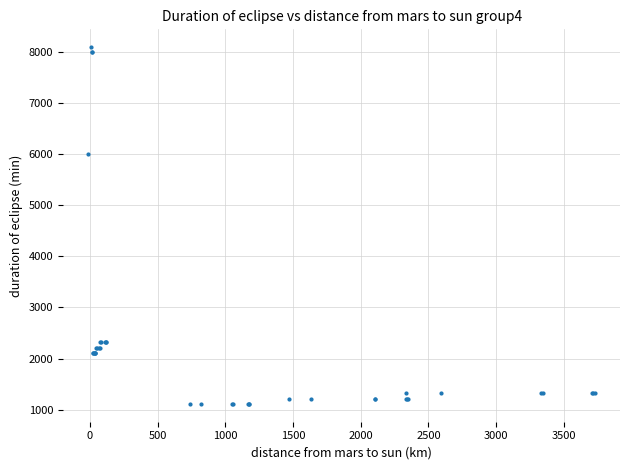

What Y value in the scatter plot is closest to 4605?

6001